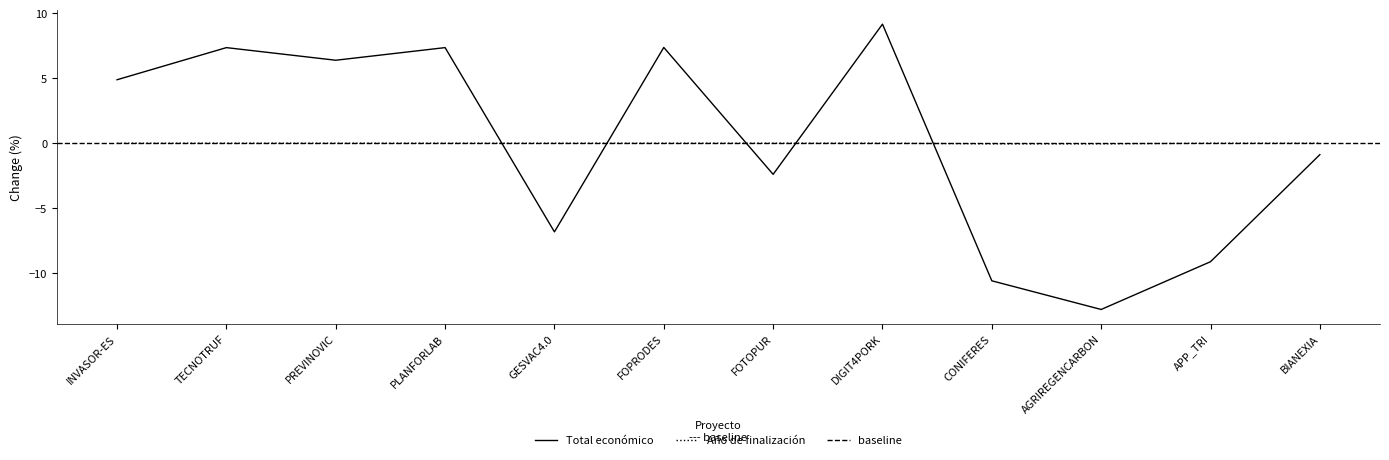

What is the label of the 8th point from the right?

GESVAC4.0